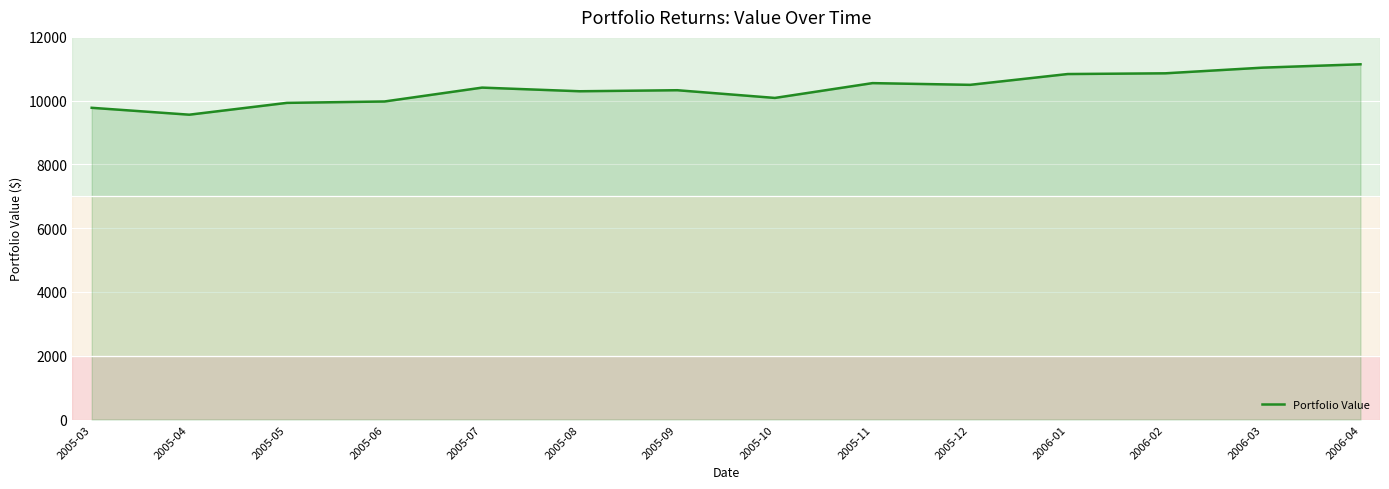

How many lines are shown in the chart?

1